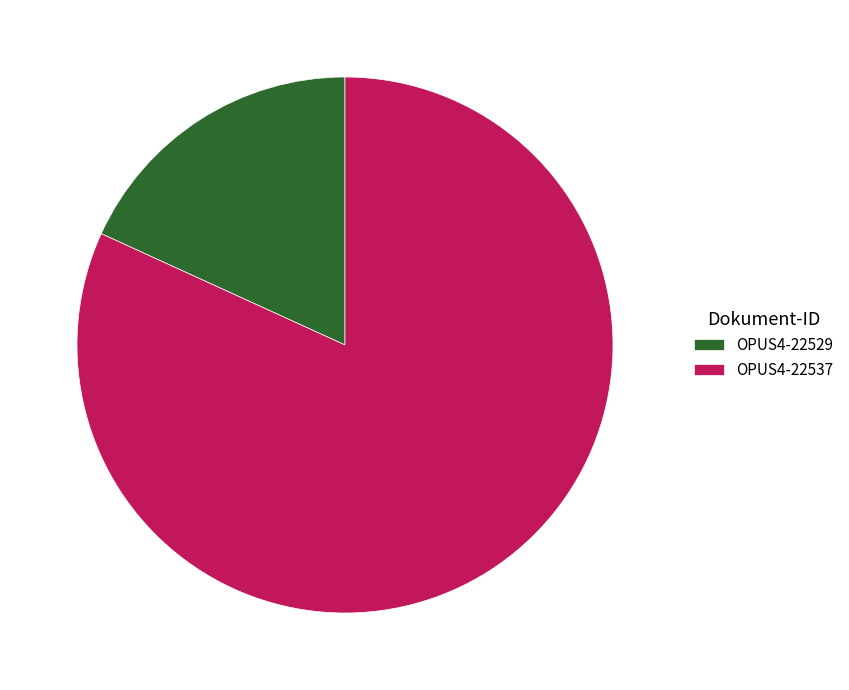

Which category has the biggest portion of the pie?

OPUS4-22537